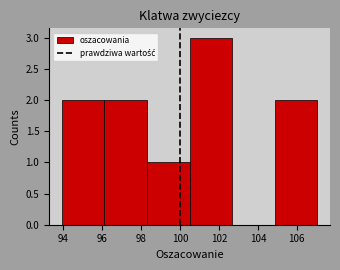

Reading left to right, transcribe this chart: for each bar, give the range it covers on the x-axis and its height. Neither the bar edges nor the heights are printed on the chart, so give them approximately, as read against the axes.

94.0 to 96.2: 2
96.2 to 98.2: 2
98.2 to 100.4: 1
100.4 to 102.6: 3
102.6 to 104.8: 0
104.8 to 107.0: 2